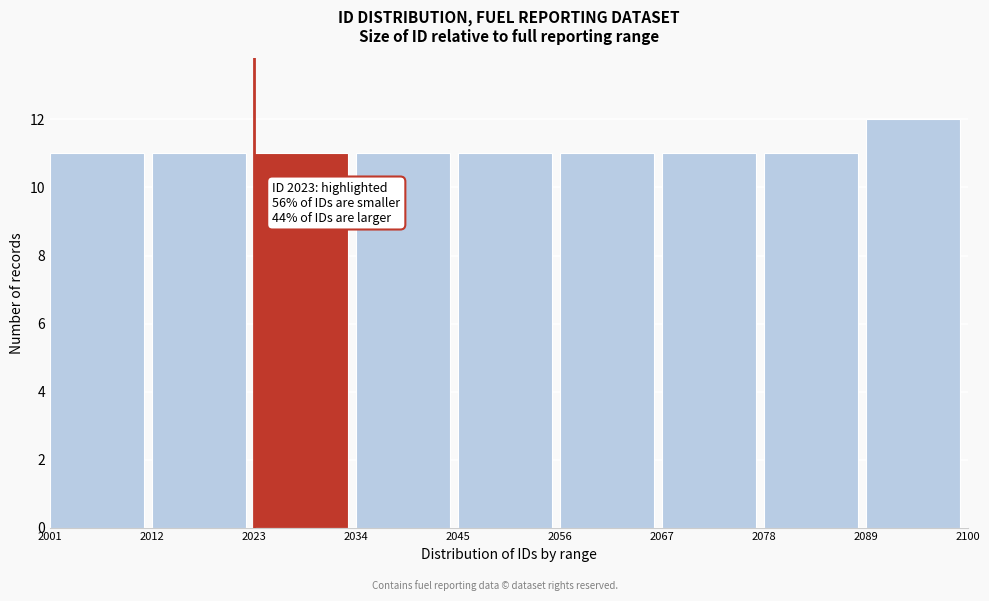

Over which range of the x-axis is the bar tallest?

2089 to 2100